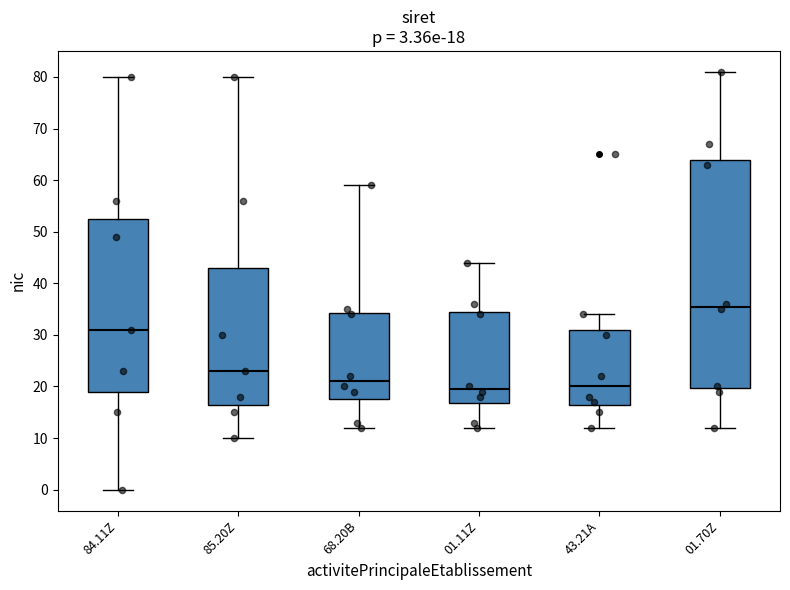

Which box is the tallest, from its lower edge to its upper edge?

01.70Z